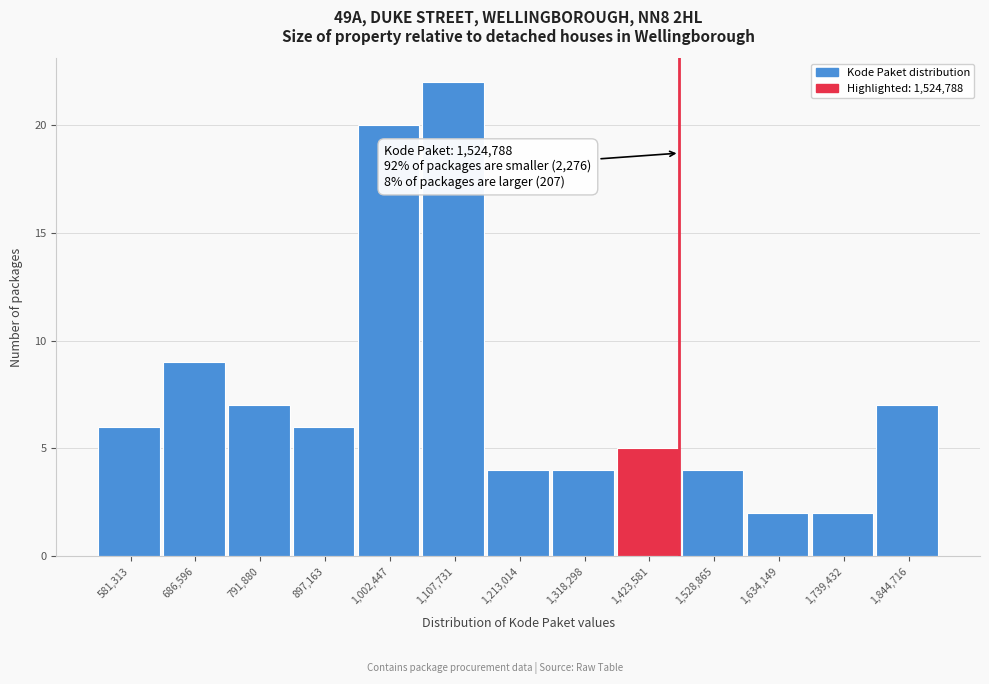

Reading left to right, what are all the values shown in this chart?

6	9	7	6	20	22	4	4	5	4	2	2	7